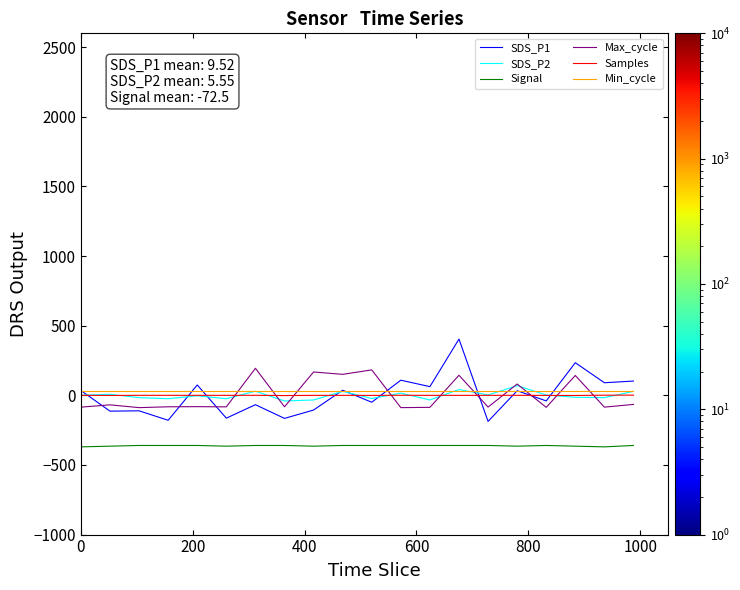

What is the highest value of the Min_cycle series?

28.0